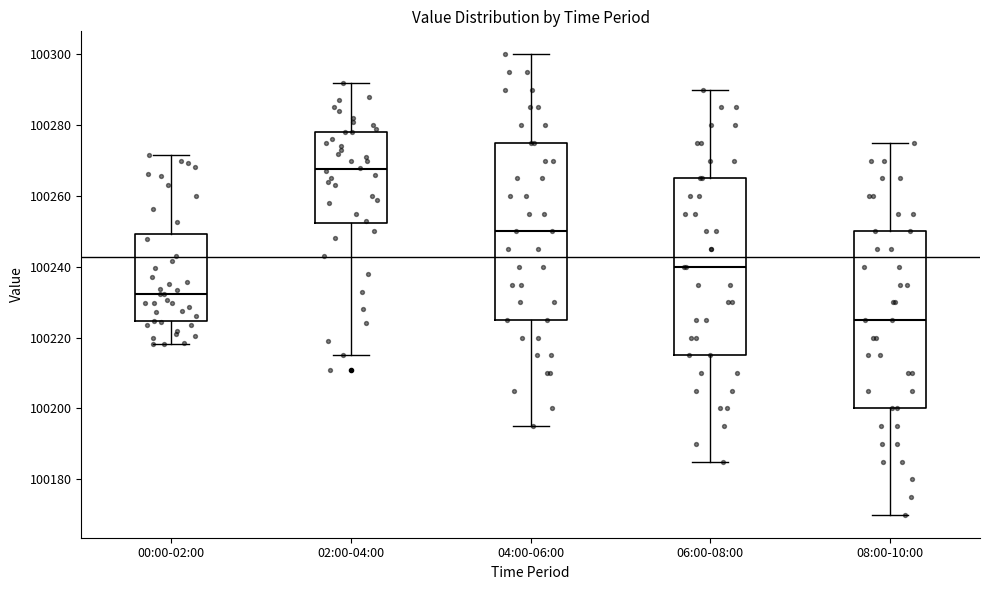

Reading left to right, transcribe this box plot: for each box, give where its median line is, the range the box spans, and where its two whiskers end, as read against the y-axis. The values are not printed on the chart, so give them approximately, as read against the axis.

00:00-02:00: median 100232, box 100224 to 100250, whiskers 100218 to 100272
02:00-04:00: median 100268, box 100252 to 100278, whiskers 100216 to 100292
04:00-06:00: median 100250, box 100226 to 100276, whiskers 100196 to 100300
06:00-08:00: median 100240, box 100216 to 100266, whiskers 100186 to 100290
08:00-10:00: median 100226, box 100200 to 100250, whiskers 100170 to 100276